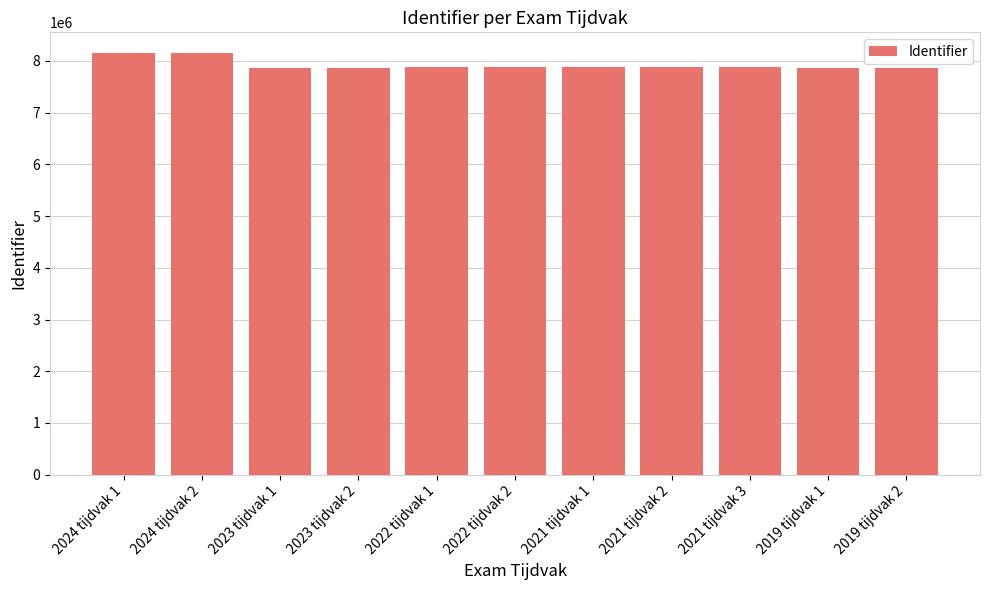

Approximately how many times larger is the value at 2023 tijdvak 1 compared to 2022 tijdvak 2?

1.0